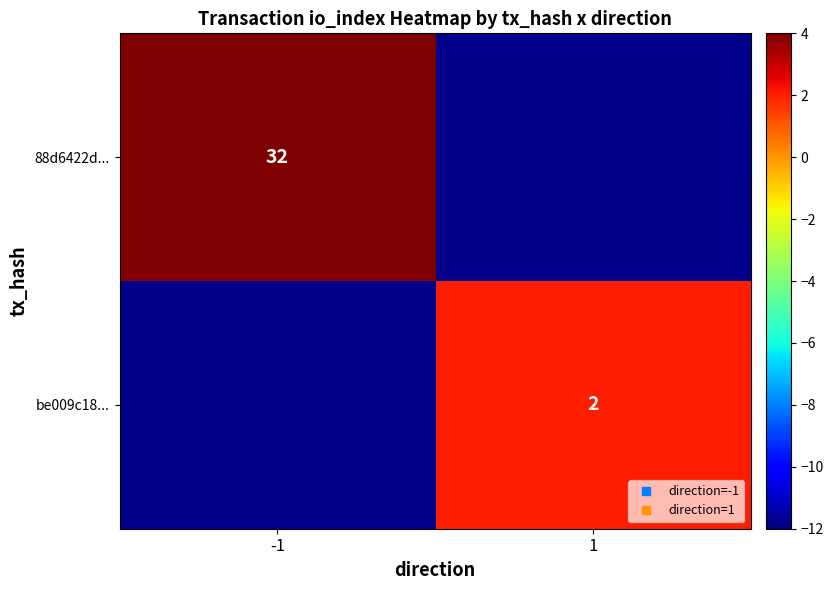

List the labels in order of 88d6422d... value, smallest first.

-1, 1